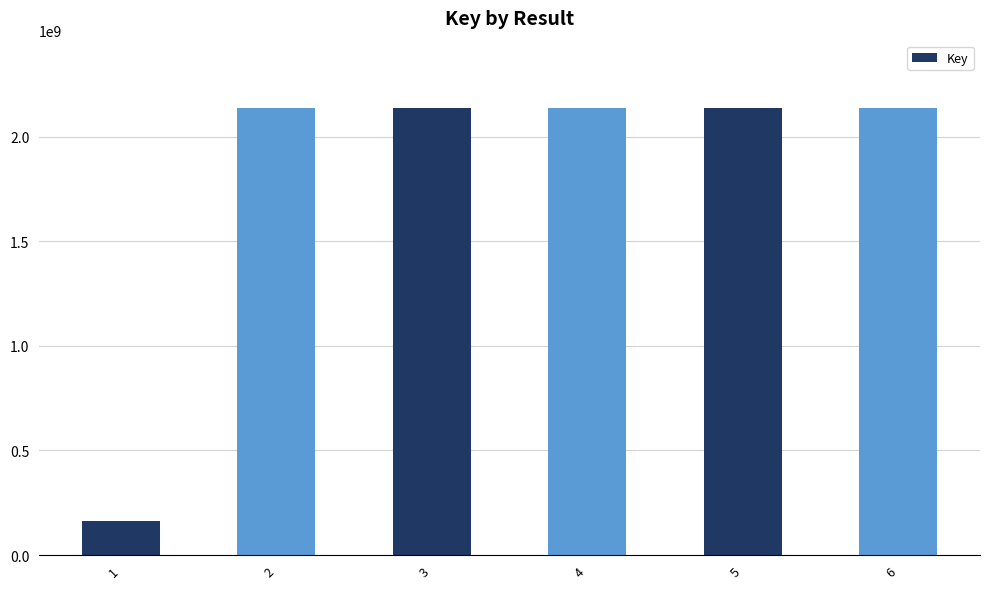

What is the change in value from 3 to 4?

+13